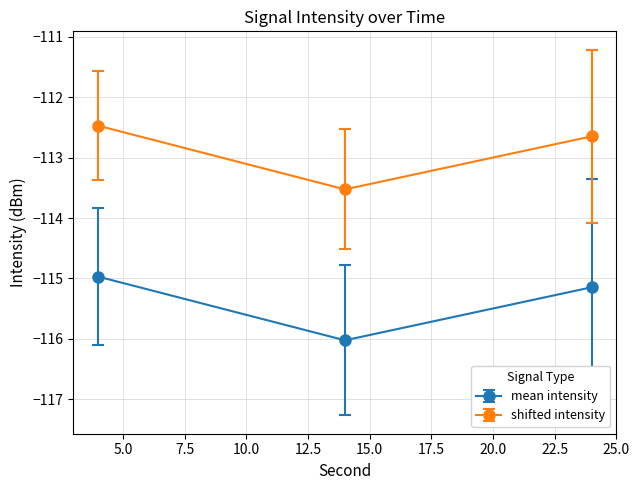

What is the value of the mean intensity point at the 3rd from the left?

-115.1